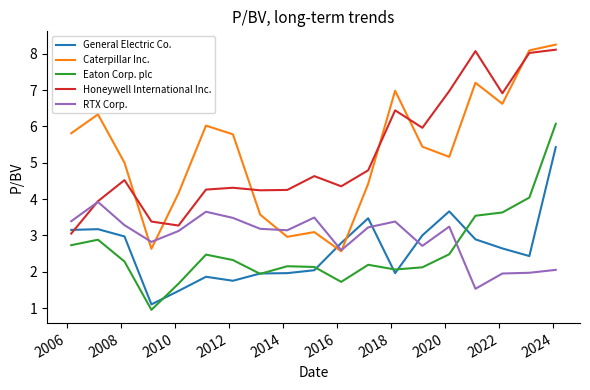

What is the minimum value for RTX Corp.?

1.5